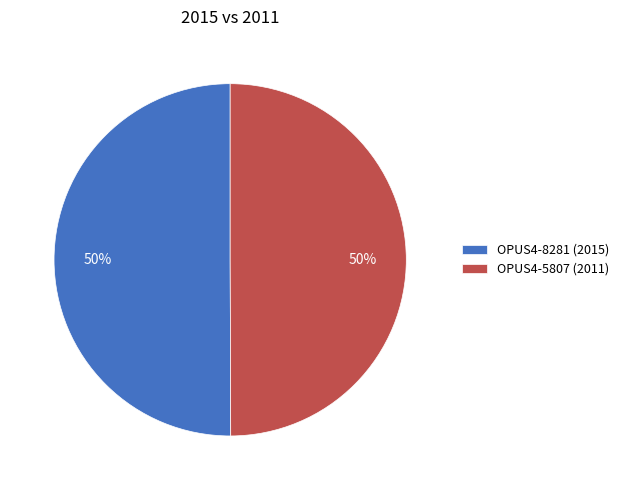

To the nearest percent, what is the combined percentage of OPUS4-8281 (2015) and OPUS4-5807 (2011)?

100%